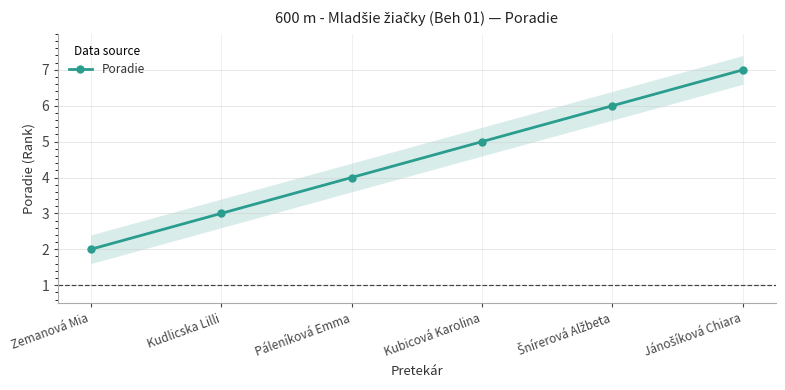

Reading left to right, extract all data points from this chart.

Zemanová Mia=2	Kudlicska Lilli=3	Páleníková Emma=4	Kubicová Karolina=5	Šnírerová Alžbeta=6	Jánošíková Chiara=7